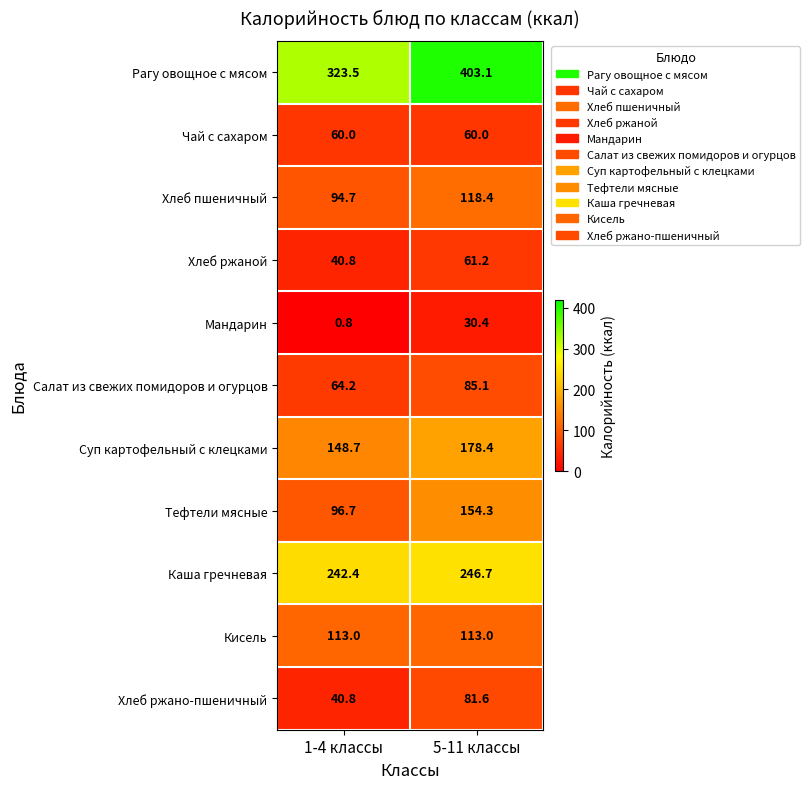

The value of Мандарин at 5-11 классы is 40.6. True or false?

False